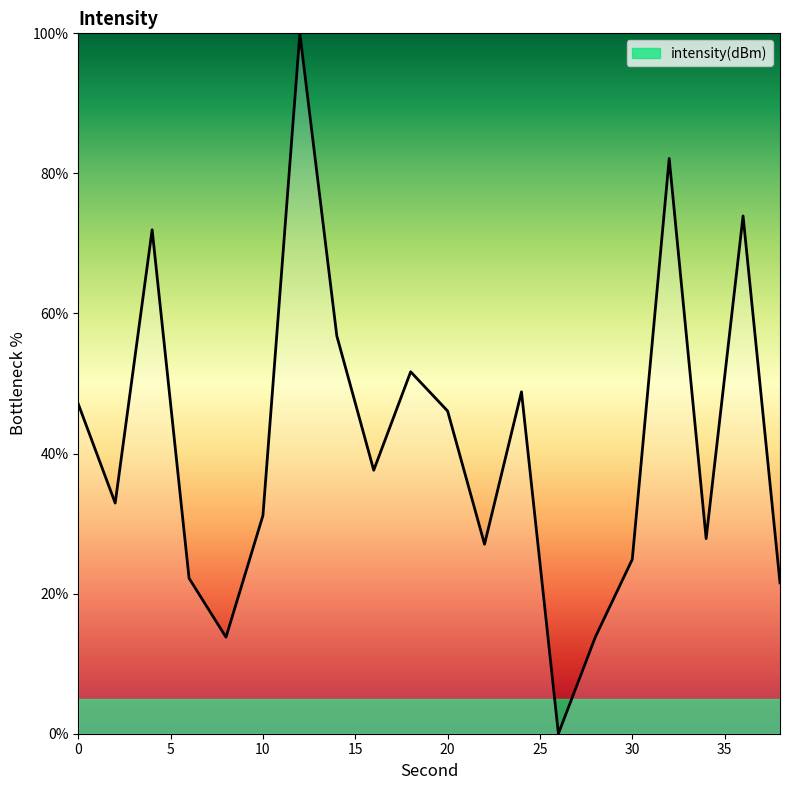

What is the difference between the maximum and minimum values?

100.0